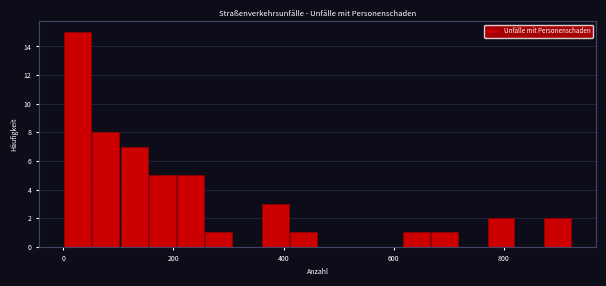

Around what value on the x-axis is the tallest bar? Give the approximate position of its centre, as read against the axis.

20